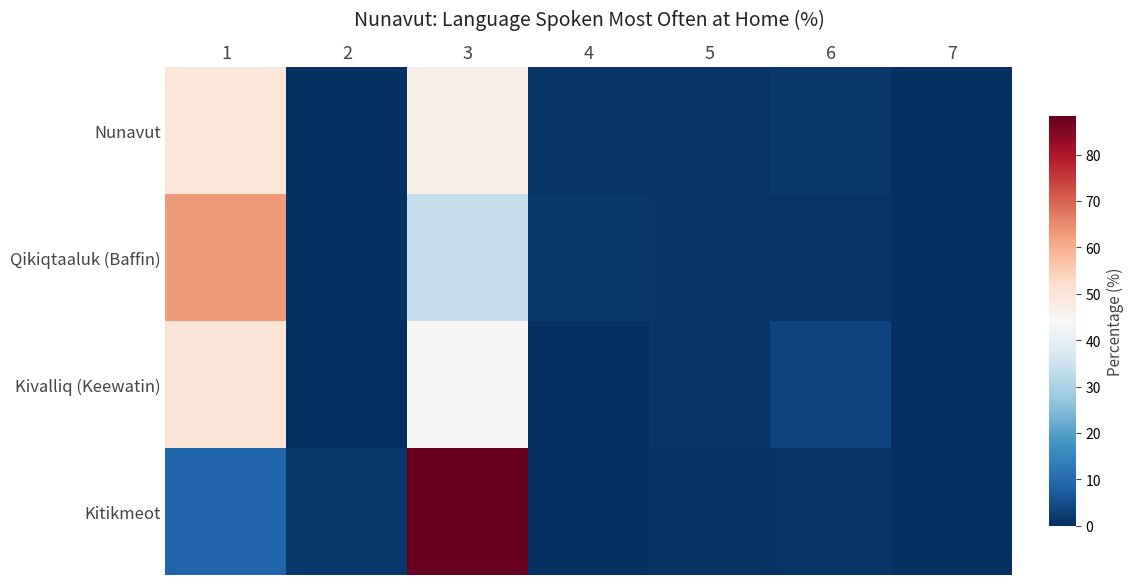

At which category is the sum across all series the highest?

3